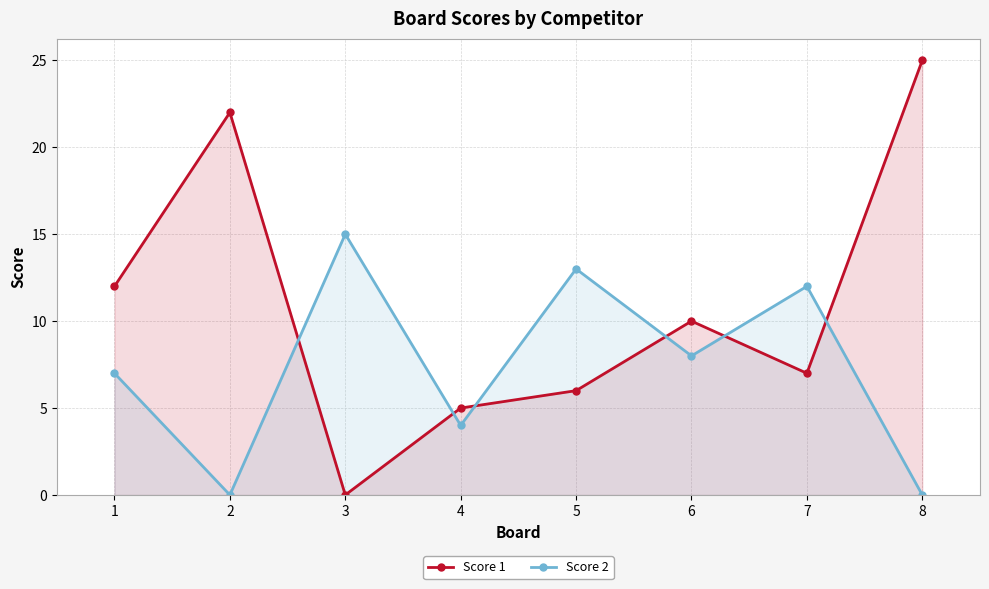

What is the value of the Score 2 point at the 4th from the left?

4